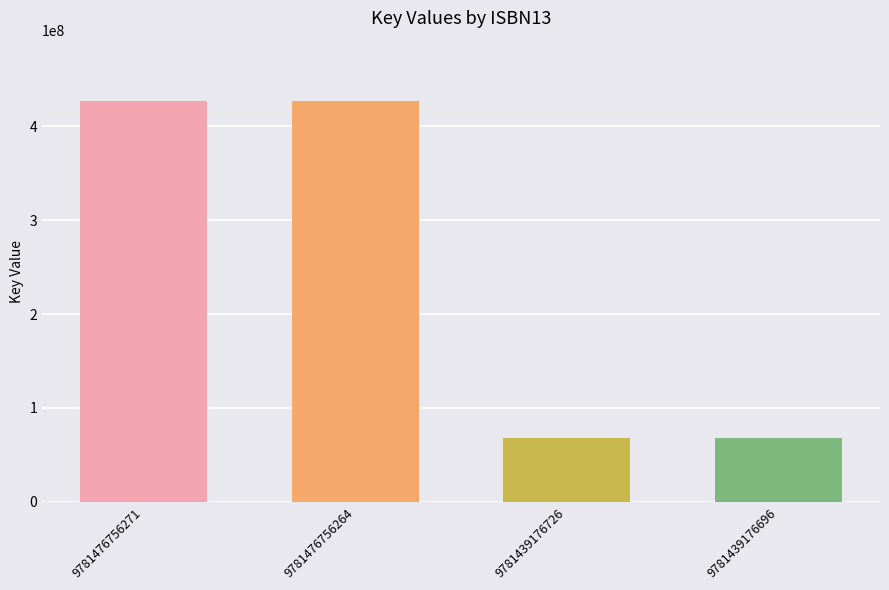

Read the value at 9781476756271.

426910108